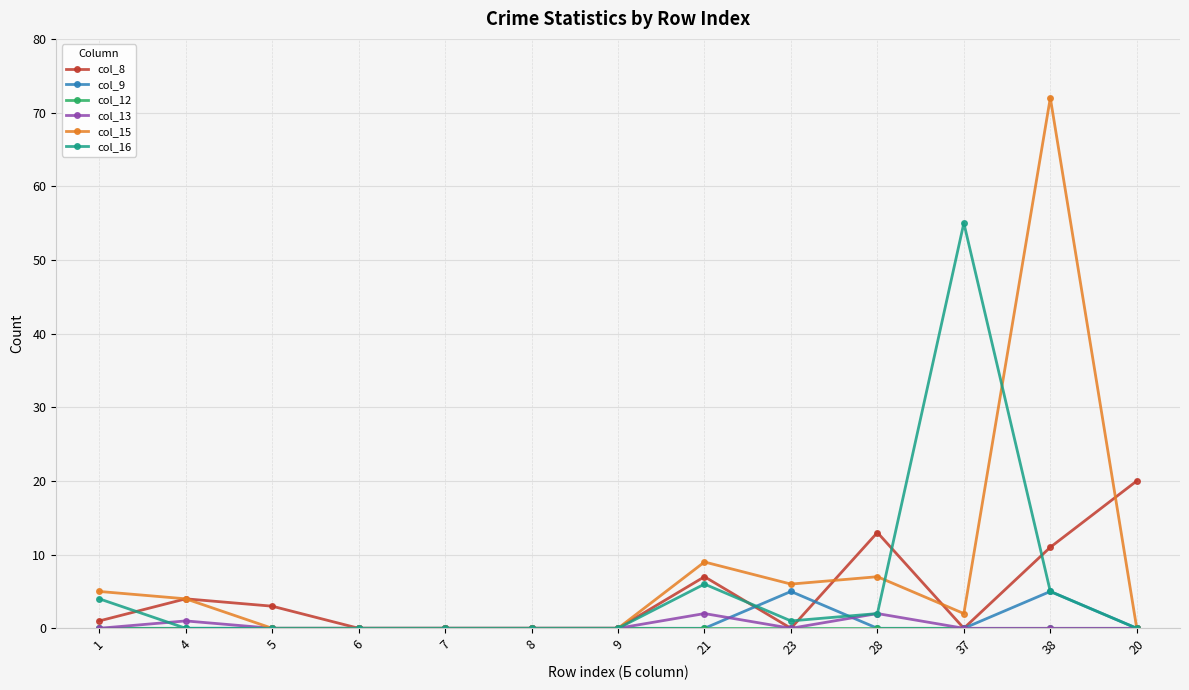

Which series has the largest range (max minus min)?

col_15